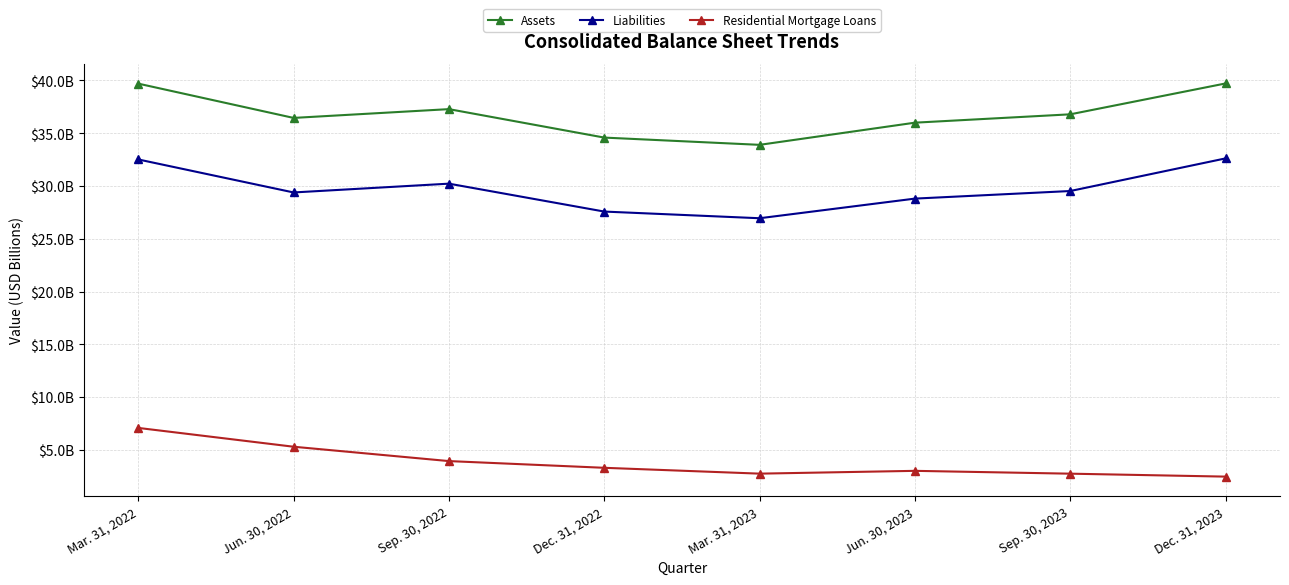

Does the chart have visible grid lines?

Yes